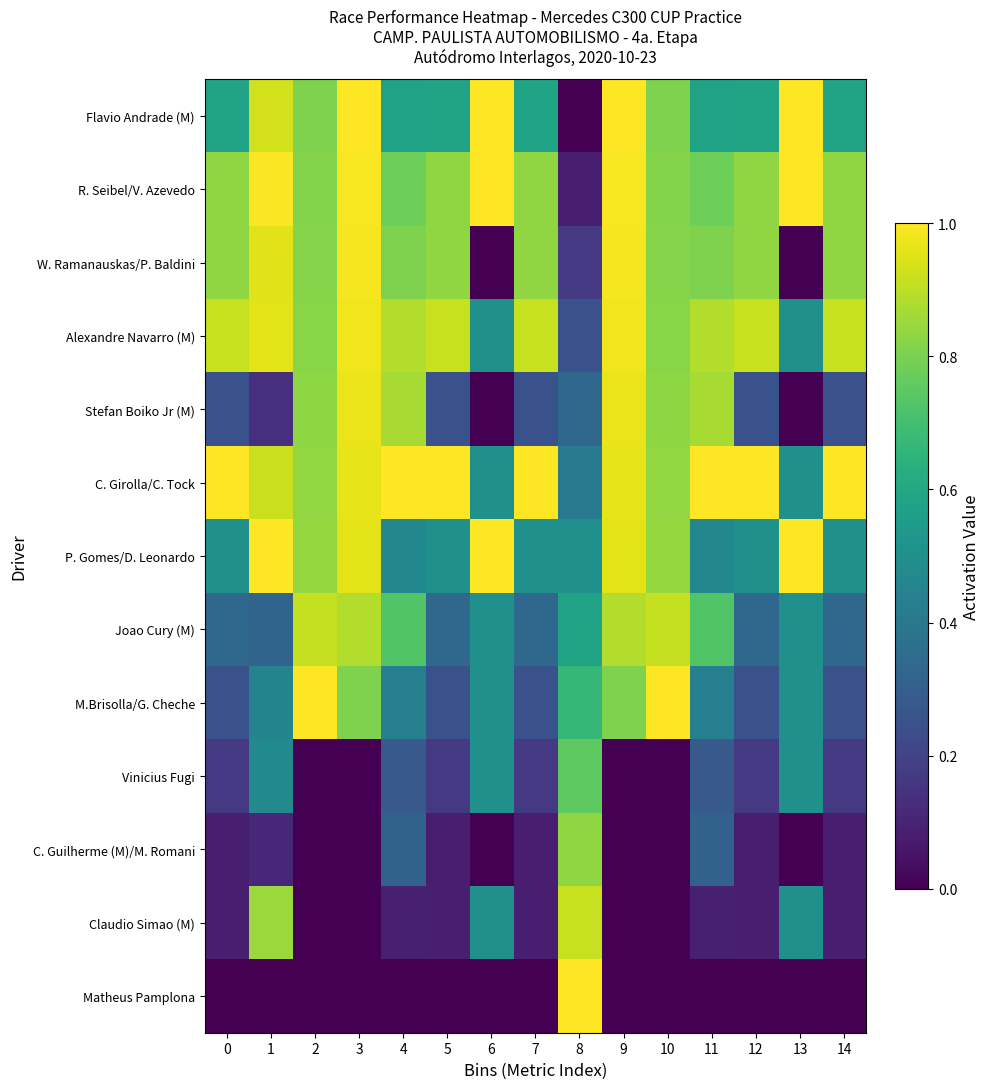

Reading right to left, transcribe all the data shown in this chart.

Flavio Andrade (M): 14=0.6	13=1.0	12=0.6	11=0.6	10=0.8	9=1.0	8=0.0	7=0.6	6=1.0	5=0.6	4=0.6	3=1.0	2=0.8	1=0.9	0=0.6
R. Seibel/V. Azevedo: 14=0.8	13=1.0	12=0.8	11=0.8	10=0.8	9=1.0	8=0.1	7=0.8	6=1.0	5=0.8	4=0.8	3=1.0	2=0.8	1=1.0	0=0.8
W. Ramanauskas/P. Baldini: 14=0.8	13=0.0	12=0.8	11=0.8	10=0.8	9=1.0	8=0.2	7=0.8	6=0.0	5=0.8	4=0.8	3=1.0	2=0.8	1=1.0	0=0.8
Alexandre Navarro (M): 14=0.9	13=0.5	12=0.9	11=0.9	10=0.8	9=1.0	8=0.2	7=0.9	6=0.5	5=0.9	4=0.9	3=1.0	2=0.8	1=1.0	0=0.9
Stefan Boiko Jr (M): 14=0.2	13=0.0	12=0.2	11=0.9	10=0.8	9=1.0	8=0.3	7=0.2	6=0.0	5=0.2	4=0.9	3=1.0	2=0.8	1=0.1	0=0.2
C. Girolla/C. Tock: 14=1.0	13=0.5	12=1.0	11=1.0	10=0.8	9=1.0	8=0.4	7=1.0	6=0.5	5=1.0	4=1.0	3=1.0	2=0.8	1=0.9	0=1.0
P. Gomes/D. Leonardo: 14=0.5	13=1.0	12=0.5	11=0.5	10=0.8	9=1.0	8=0.5	7=0.5	6=1.0	5=0.5	4=0.5	3=1.0	2=0.8	1=1.0	0=0.5
Joao Cury (M): 14=0.3	13=0.5	12=0.3	11=0.7	10=0.9	9=0.9	8=0.6	7=0.3	6=0.5	5=0.3	4=0.7	3=0.9	2=0.9	1=0.3	0=0.3
M.Brisolla/G. Cheche: 14=0.2	13=0.5	12=0.2	11=0.4	10=1.0	9=0.8	8=0.7	7=0.2	6=0.5	5=0.2	4=0.4	3=0.8	2=1.0	1=0.5	0=0.2
Vinicius Fugi: 14=0.2	13=0.5	12=0.2	11=0.3	10=0.0	9=0.0	8=0.8	7=0.2	6=0.5	5=0.2	4=0.3	3=0.0	2=0.0	1=0.5	0=0.2
C. Guilherme (M)/M. Romani: 14=0.1	13=0.0	12=0.1	11=0.3	10=0.0	9=0.0	8=0.8	7=0.1	6=0.0	5=0.1	4=0.3	3=0.0	2=0.0	1=0.1	0=0.1
Claudio Simao (M): 14=0.1	13=0.5	12=0.1	11=0.1	10=0.0	9=0.0	8=0.9	7=0.1	6=0.5	5=0.1	4=0.1	3=0.0	2=0.0	1=0.8	0=0.1
Matheus Pamplona: 14=0.0	13=0.0	12=0.0	11=0.0	10=0.0	9=0.0	8=1.0	7=0.0	6=0.0	5=0.0	4=0.0	3=0.0	2=0.0	1=0.0	0=0.0